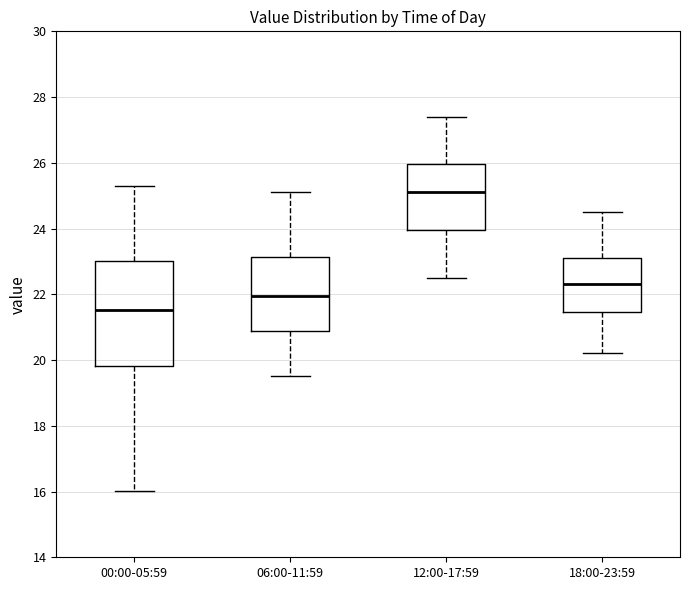

Where does the median line of the box for 18:00-23:59 sit on the y-axis? The values are not printed on the chart, so give them approximately, as read against the axis.

22.4